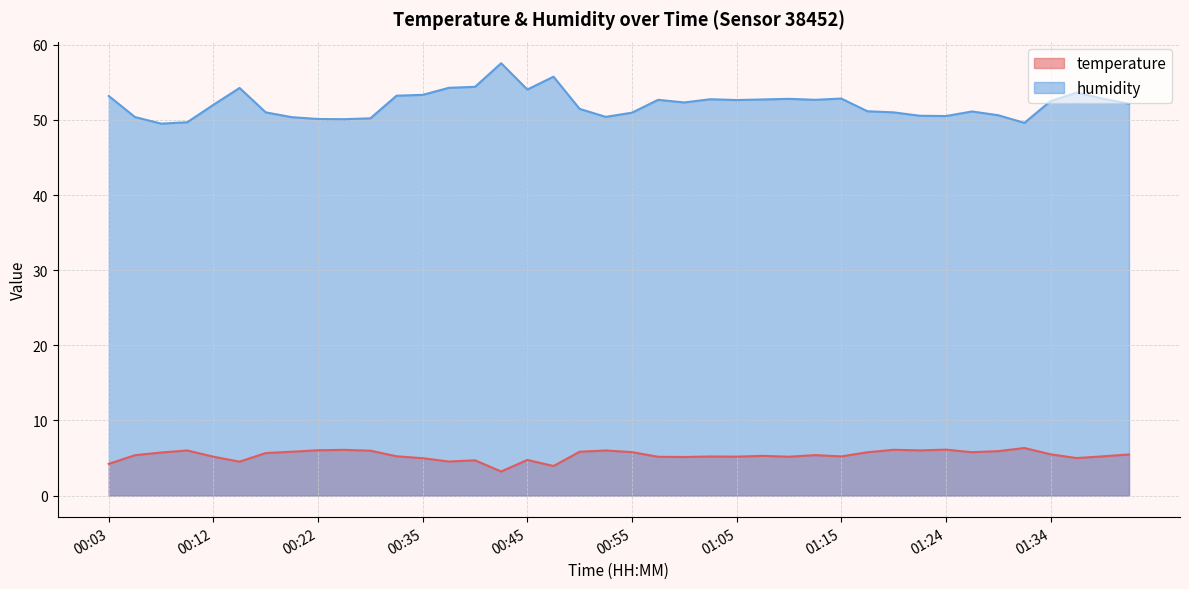

How many series are shown in this chart?

2